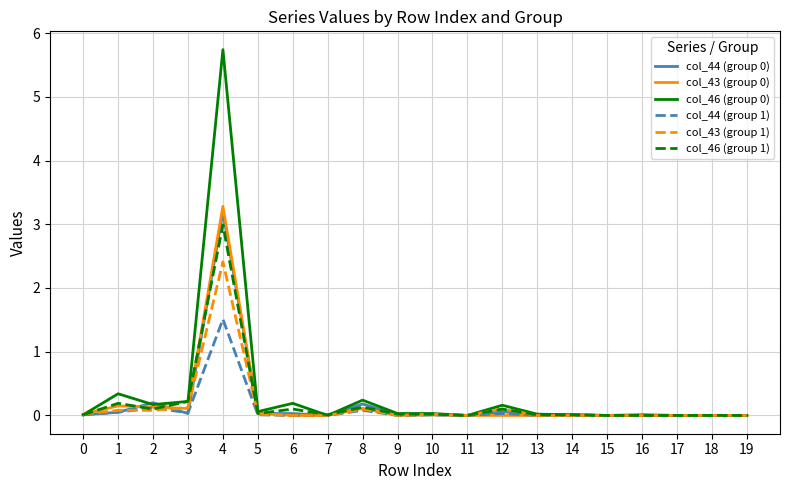

At how many categories does at least one series exceed 4?

1